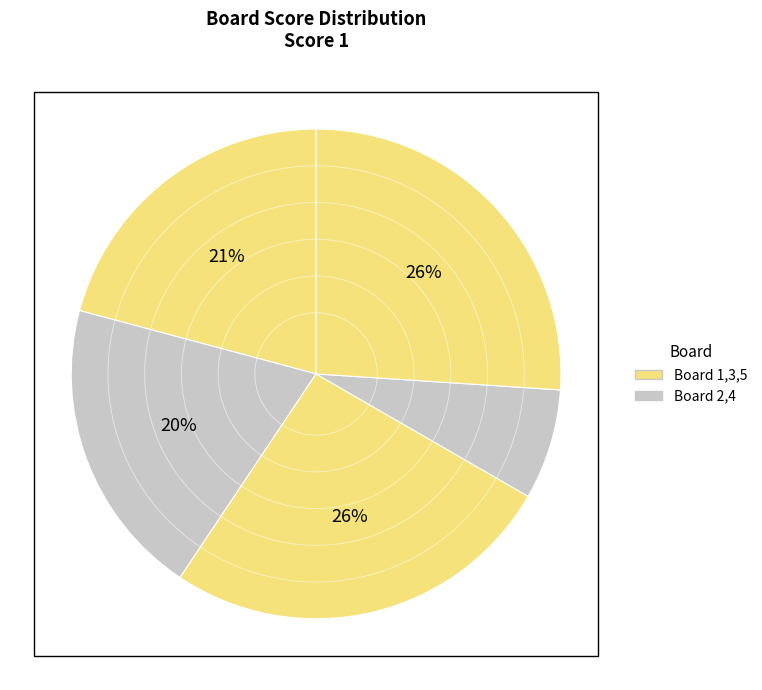

Is there any slice that represents more than half of the pie?

No